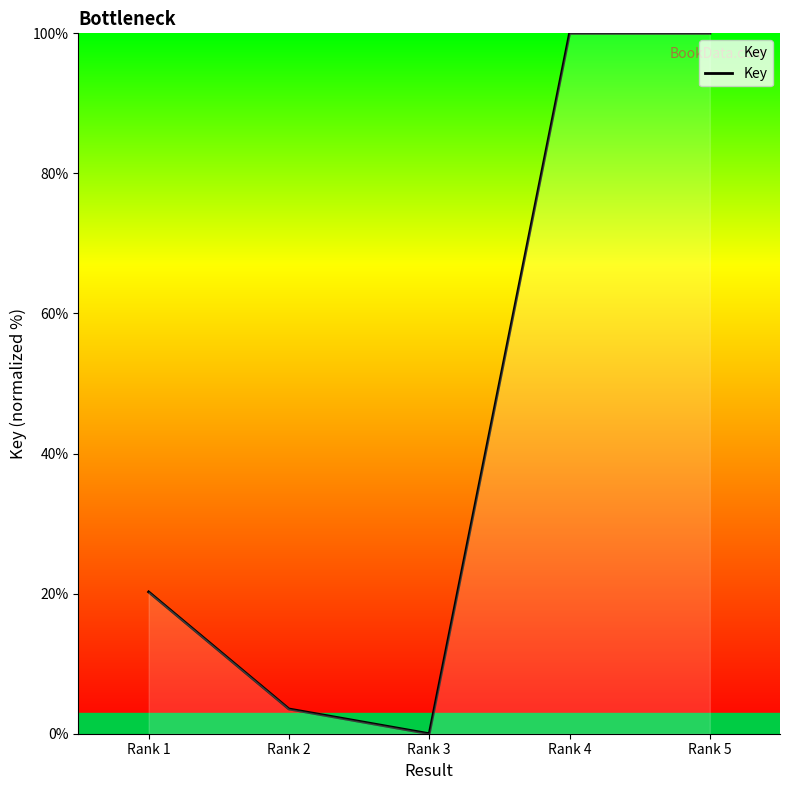

What is the change in value from Rank 1 to Rank 3?

-20.2